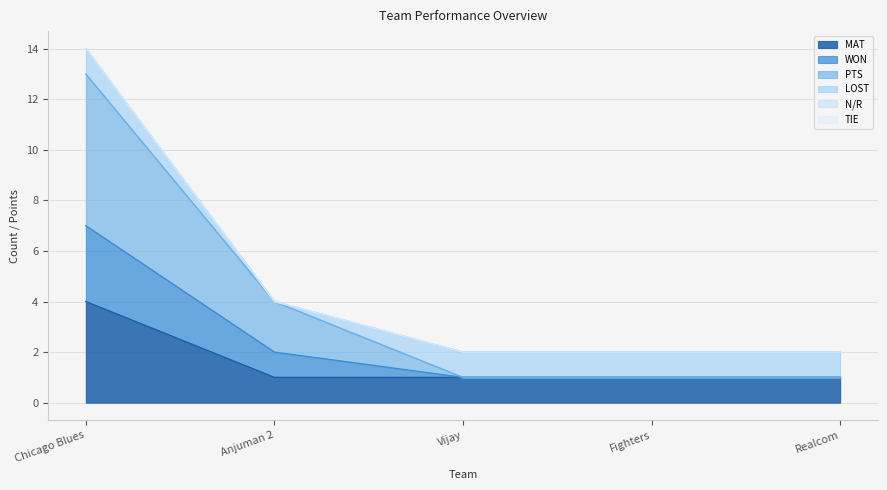

Does the chart display data point markers on the line(s)?

No